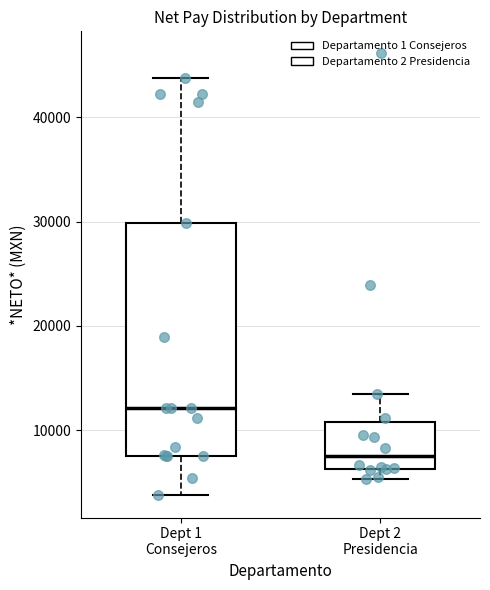

Reading left to right, read every box against the y-axis: the position of its median line, the range the box covers, and the ends of its whiskers. The values are not printed on the chart, so give them approximately, as read against the axis.

Dept 1 Consejeros: median 12000, box 8000 to 30000, whiskers 4000 to 44000
Dept 2 Presidencia: median 8000, box 6000 to 11000, whiskers 5000 to 14000